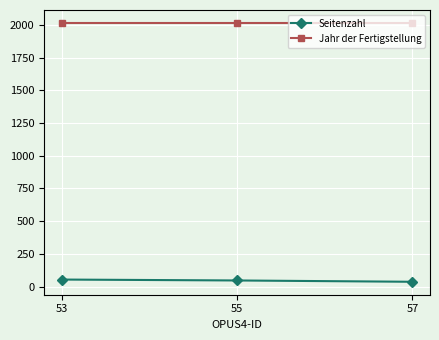

What is the highest value of the Jahr der Fertigstellung series?

2014